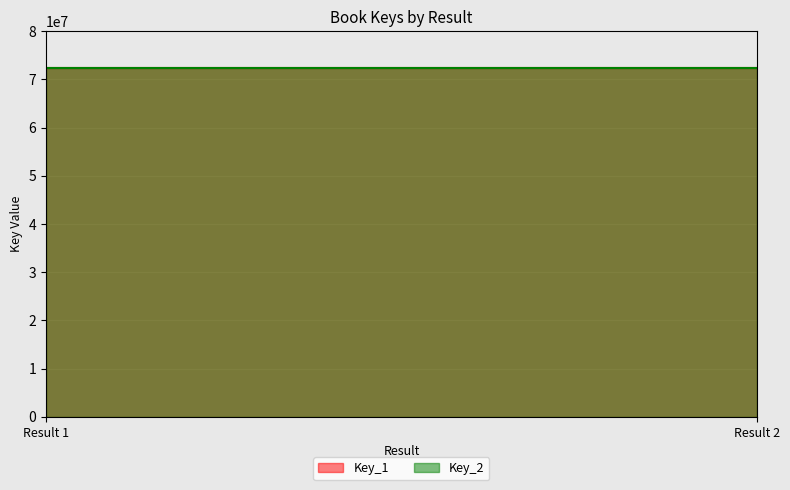

What is the maximum value shown in the chart?

72310245